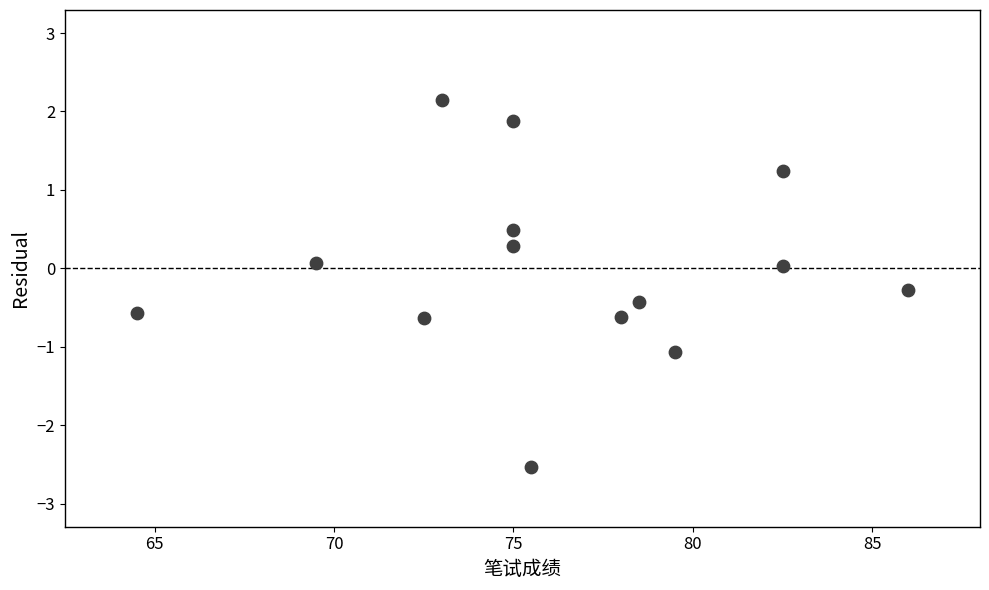

What is the range of Y values (max minus min)?

4.7